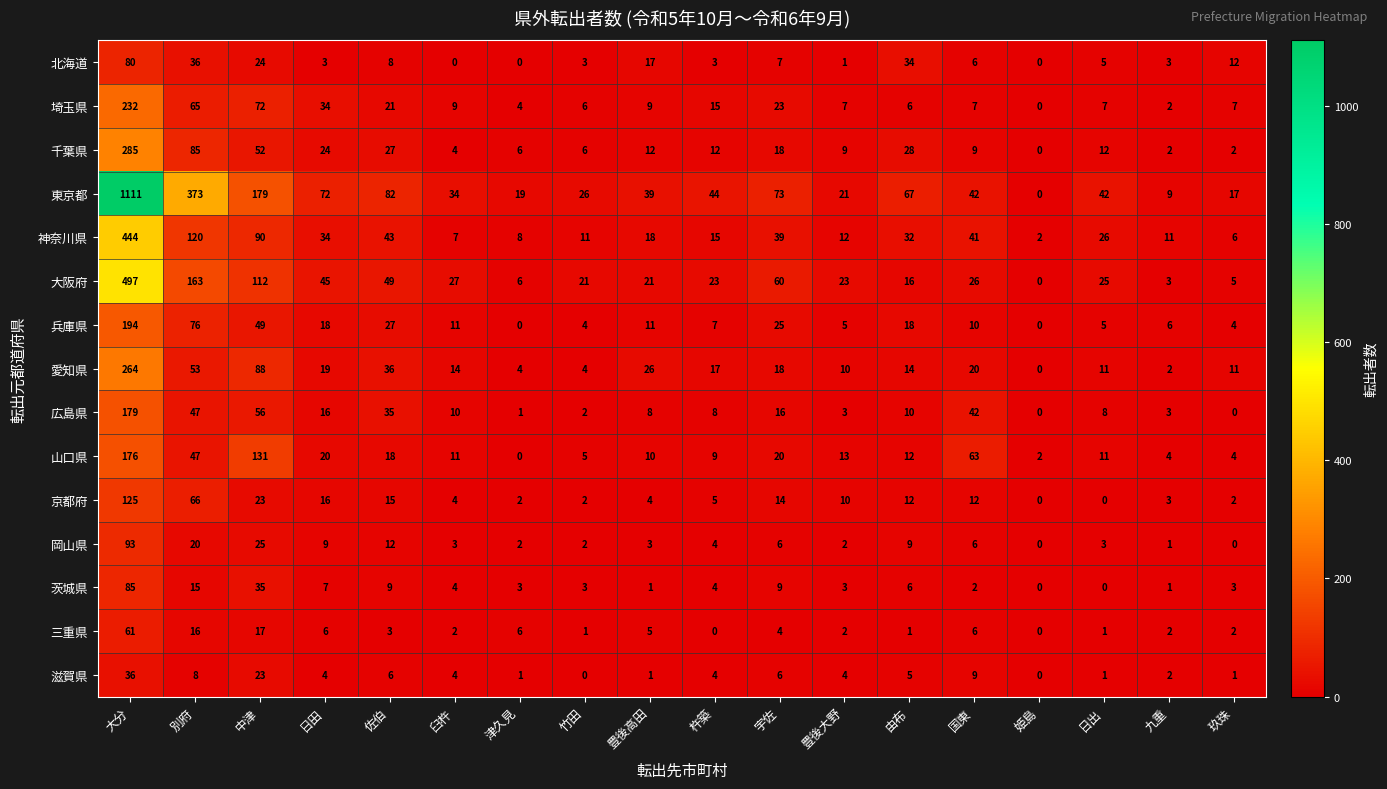

The 千葉県 series shows 7 at 宇佐. True or false?

False